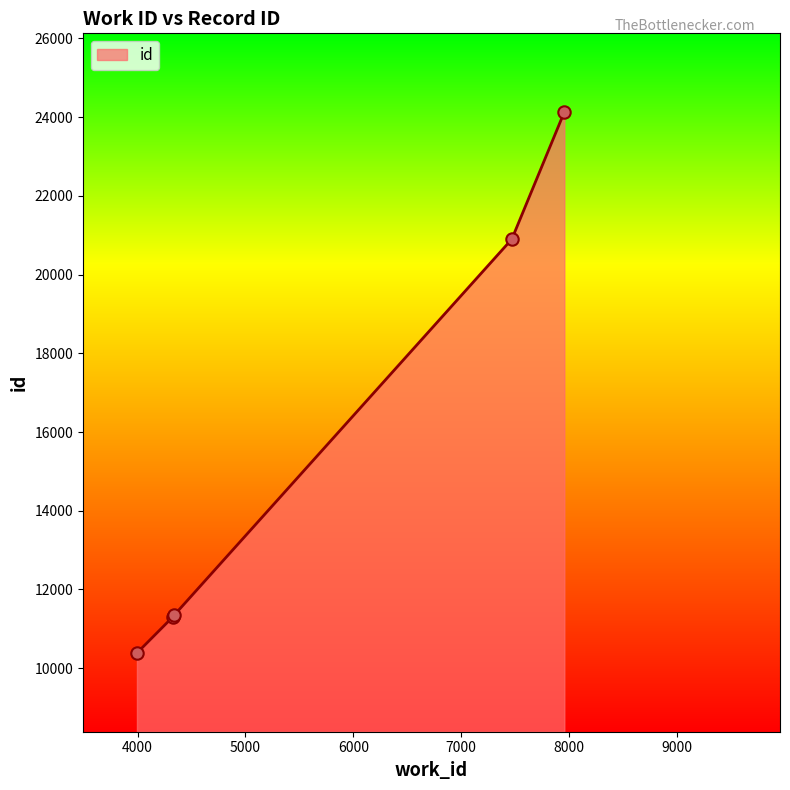

What is the difference between the second highest and second lowest values?

9599